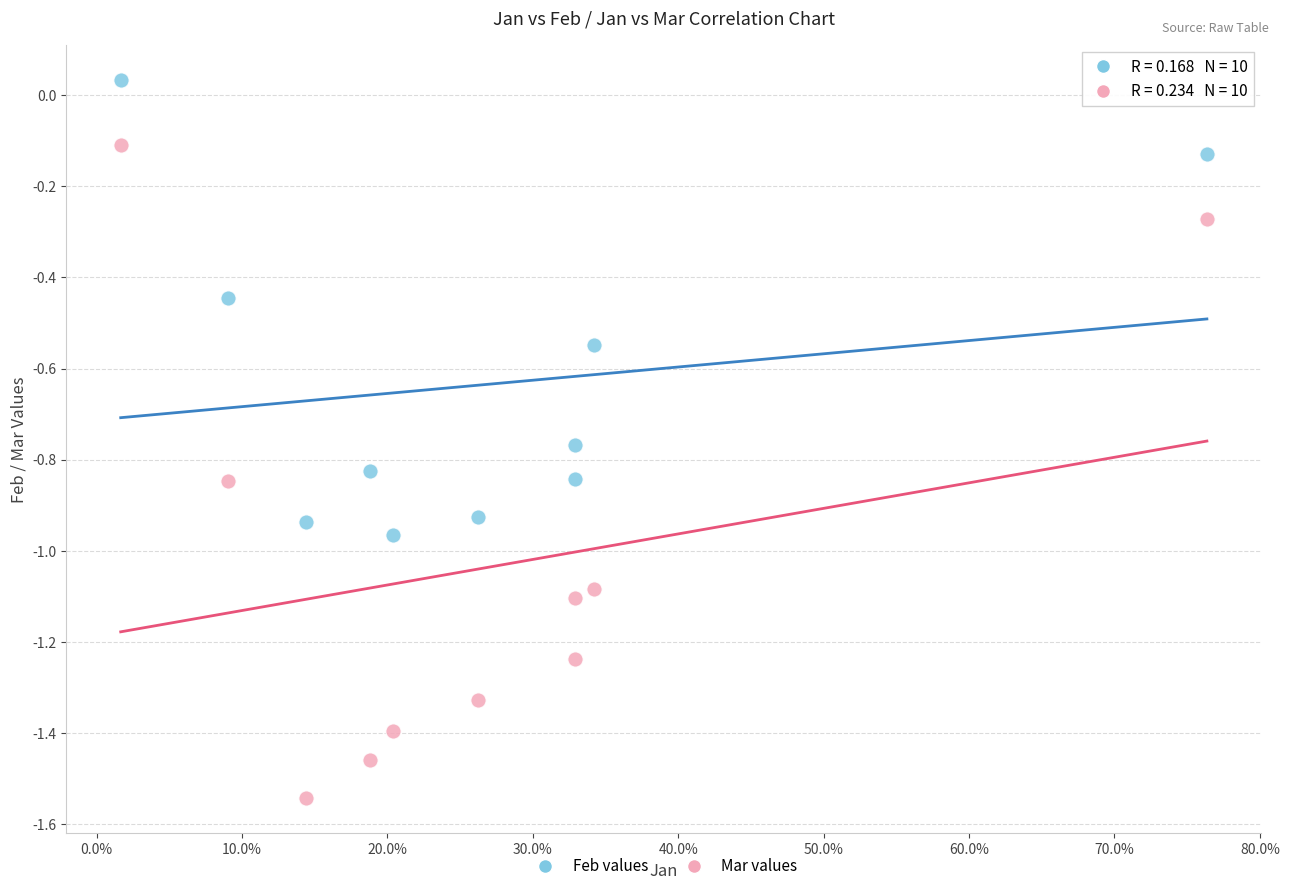

Which series contains the highest Y value?

Feb values